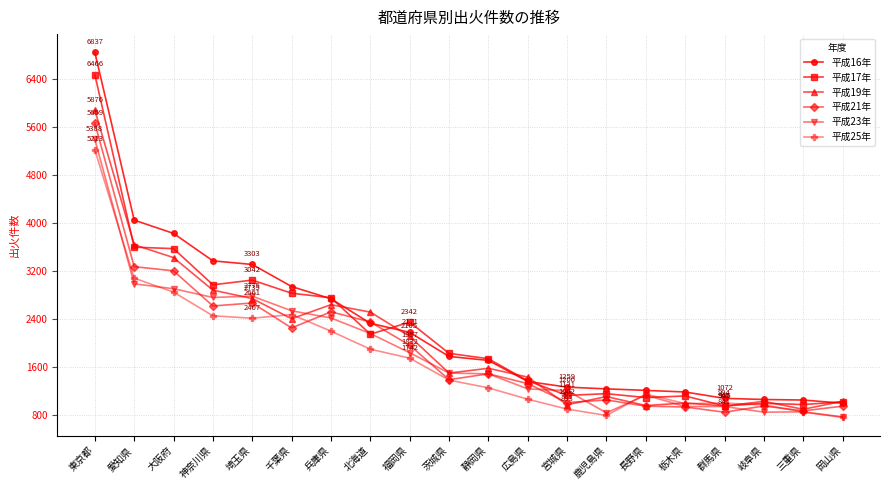

At which label does 平成17年 reach its peak?

東京都